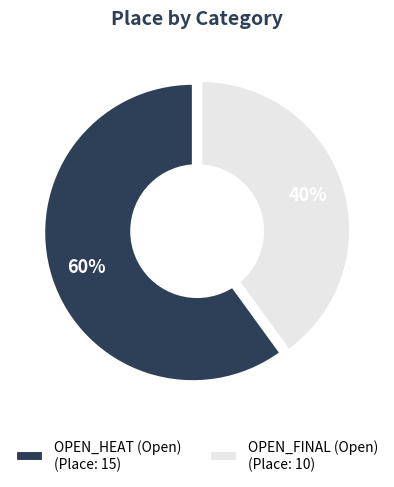

Which has a higher value, OPEN_FINAL (Open) or OPEN_HEAT (Open)?

OPEN_HEAT (Open)